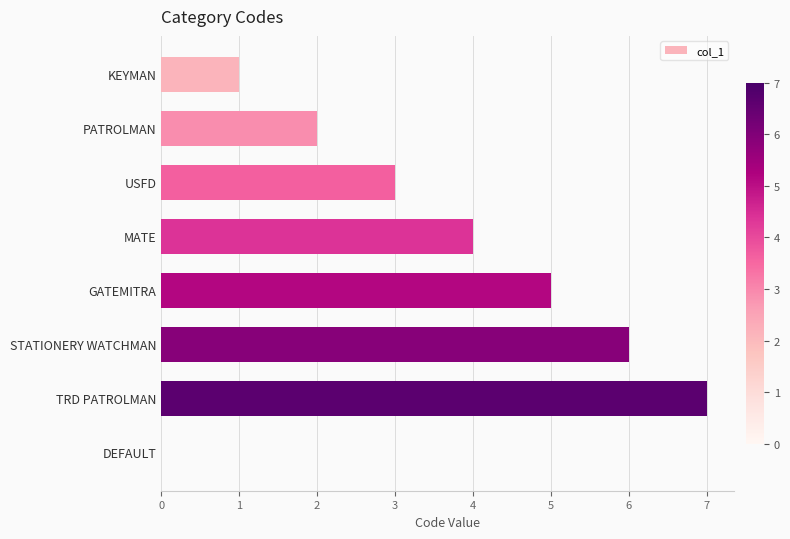

Reading top to bottom, list all the values displayed in this chart.

KEYMAN=1	PATROLMAN=2	USFD=3	MATE=4	GATEMITRA=5	STATIONERY WATCHMAN=6	TRD PATROLMAN=7	DEFAULT=0